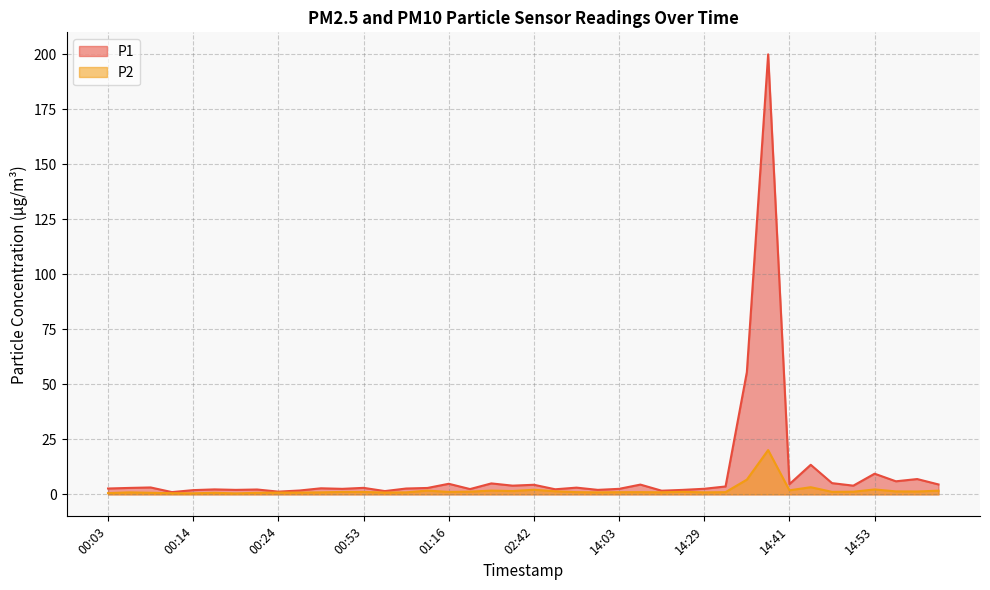

At which label does P2 first exceed 1?

00:40